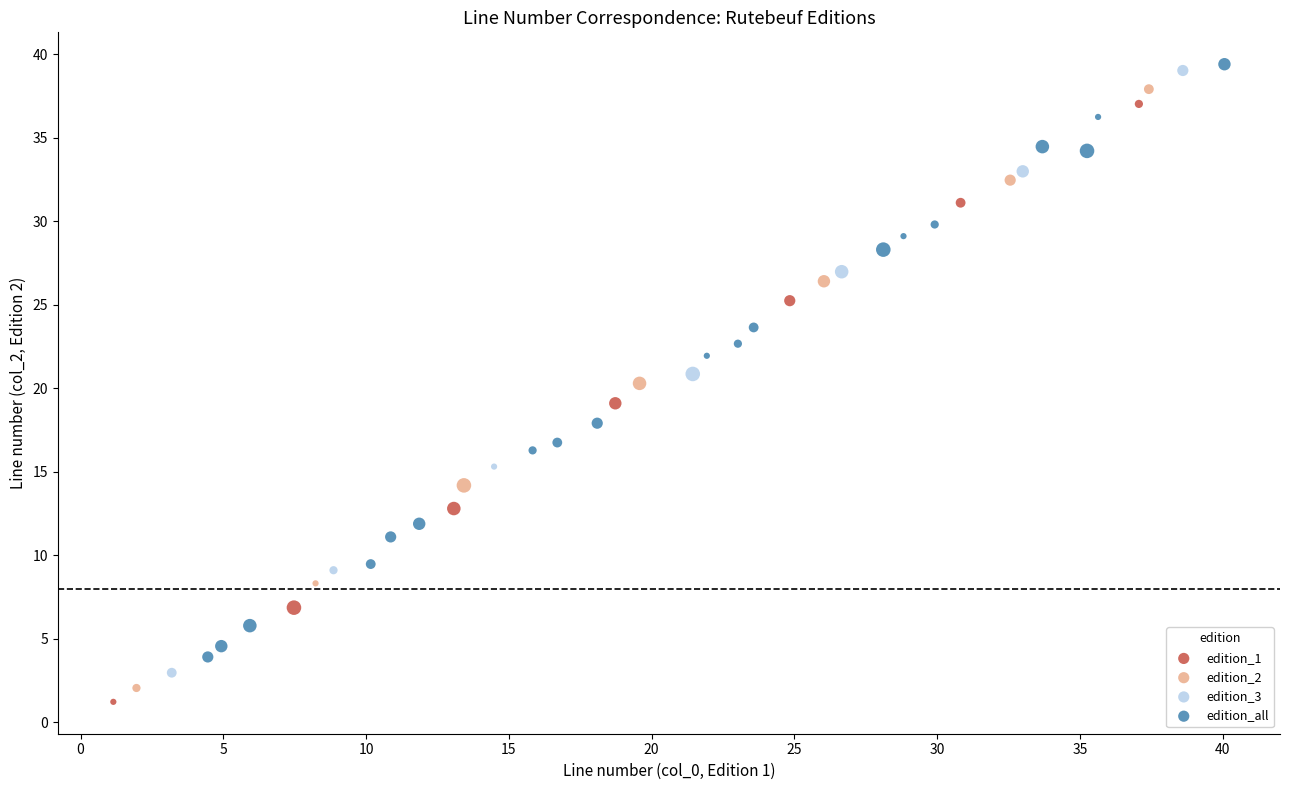

What are all the series names shown in the legend?

edition_1, edition_2, edition_3, edition_all